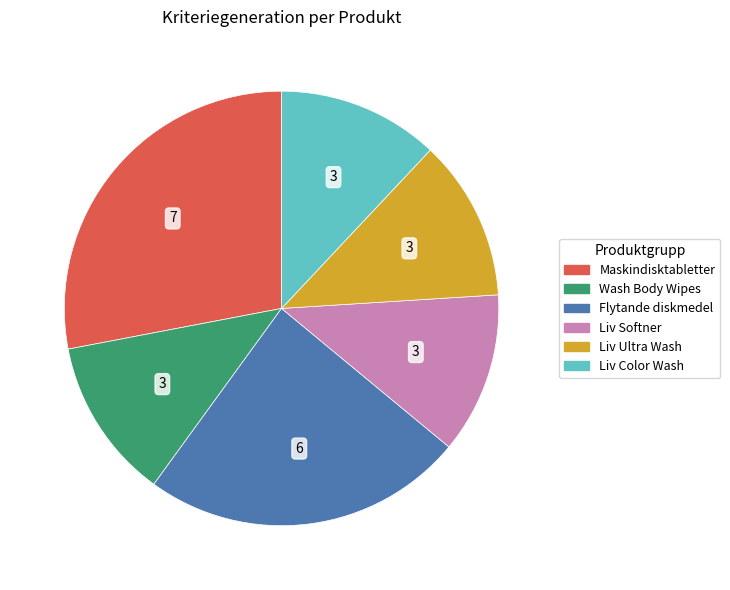

Combined, do Liv Ultra Wash and Liv Softner account for over 50%?

No